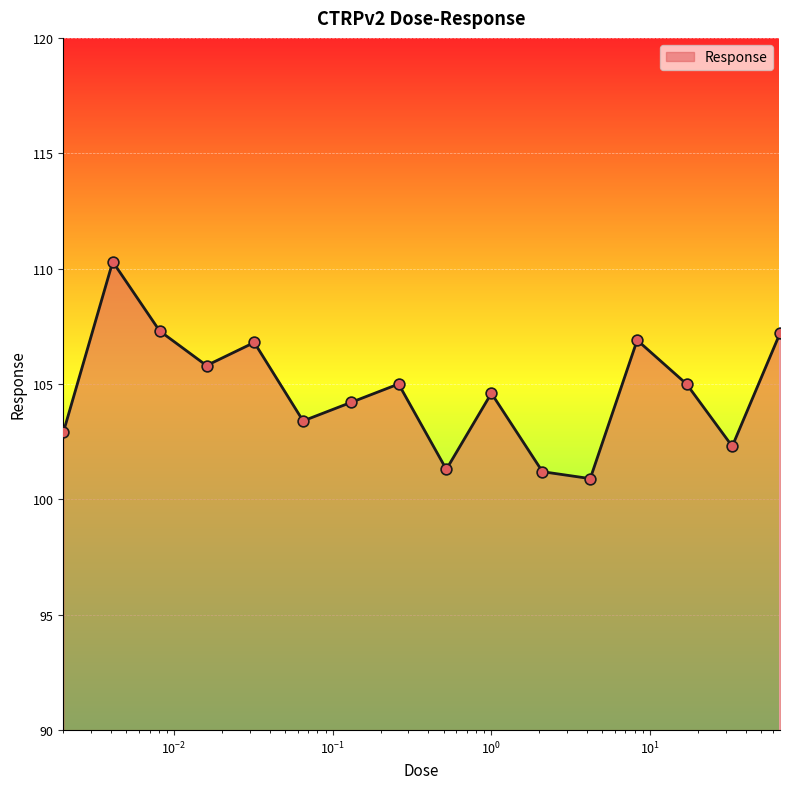

What is the difference between the maximum and minimum values?

9.4